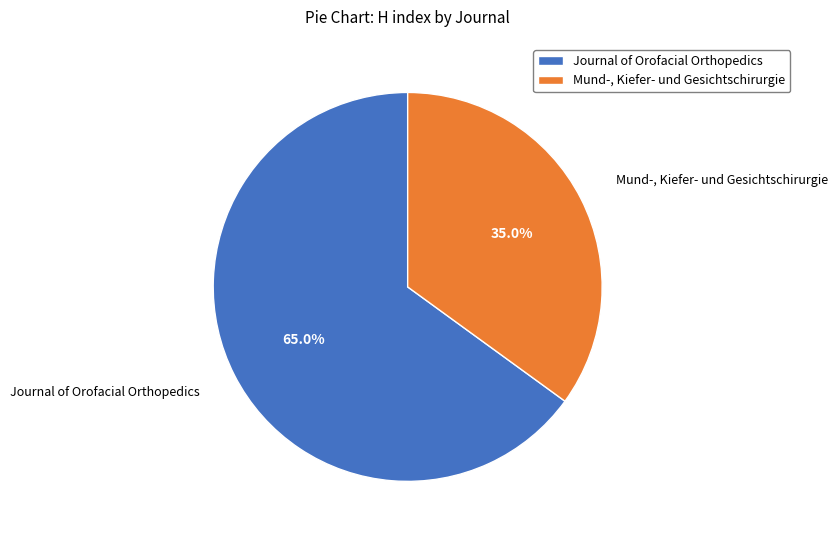

To the nearest percent, what is the combined percentage of Journal of Orofacial Orthopedics and Mund-, Kiefer- und Gesichtschirurgie?

100%